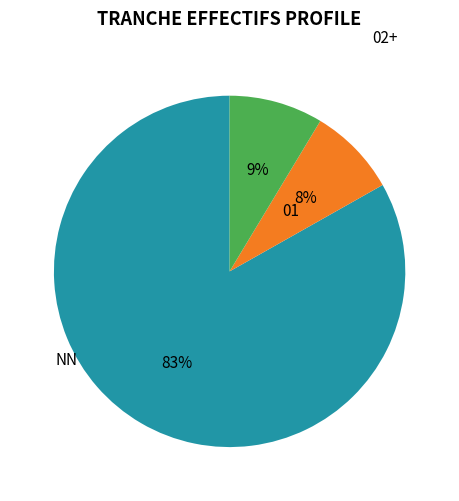

How many slices are in this pie chart?

3